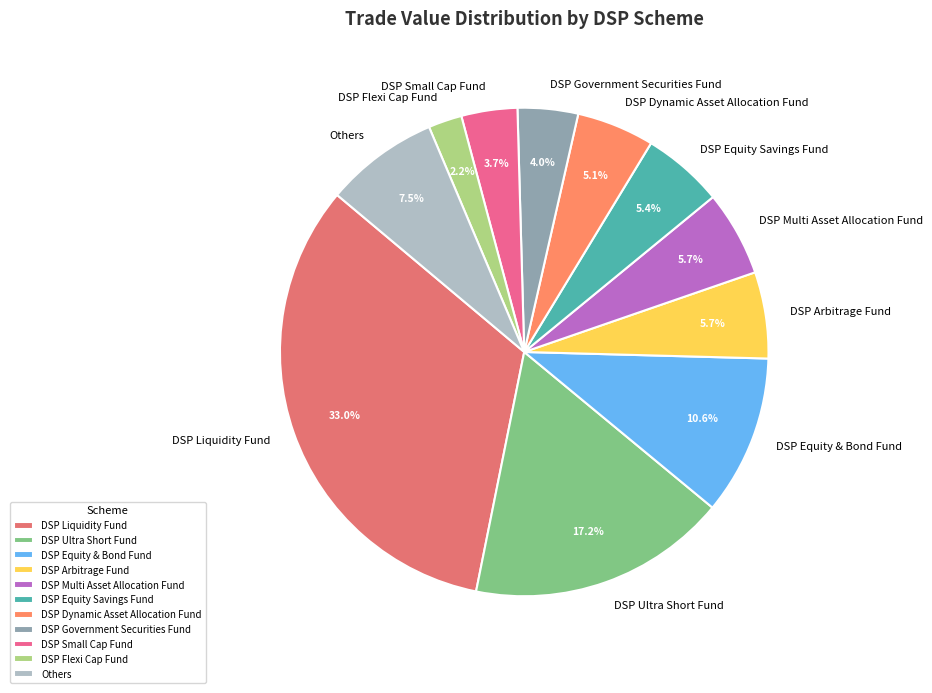

What percentage do DSP Ultra Short Fund and DSP Small Cap Fund together represent?

20.9%